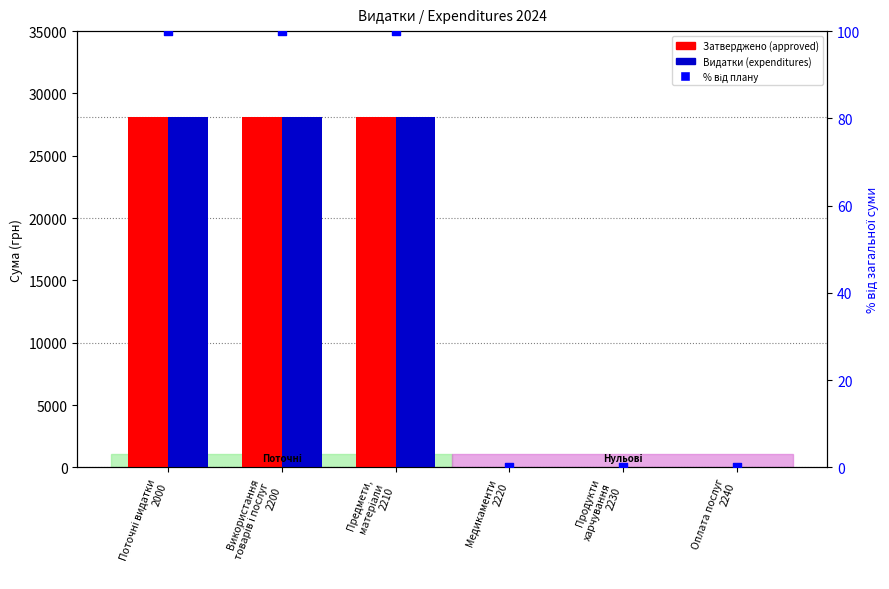

Which series has the largest total across all categories?

Затверджено (approved)